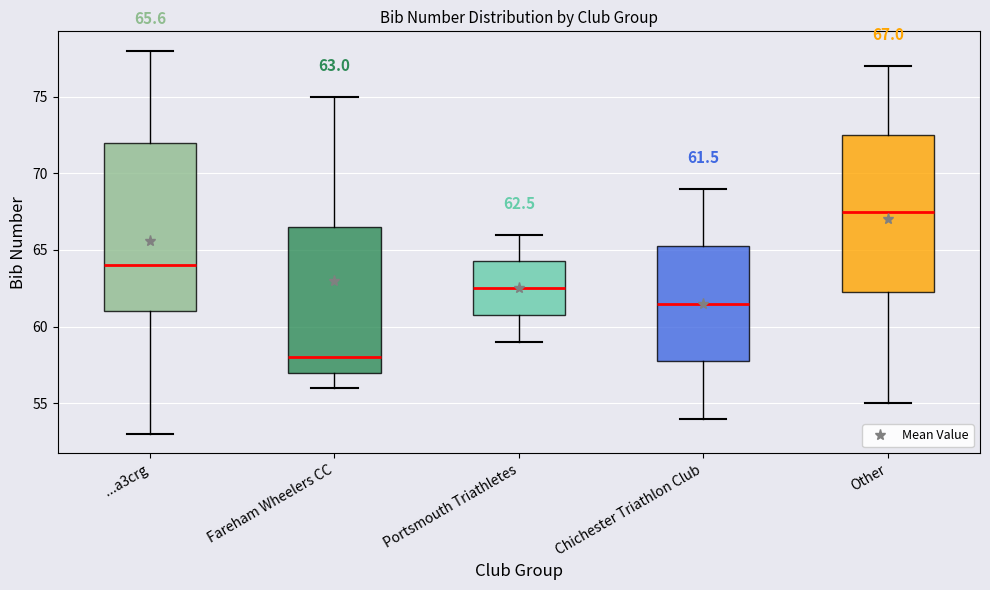

Comparing the boxes themselves (not the whiskers), which one is the tallest?

...a3crg